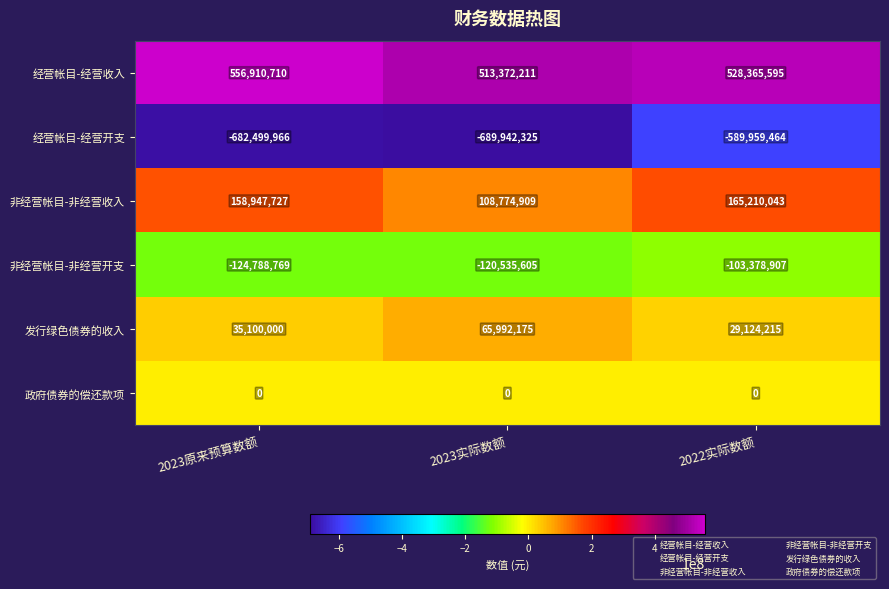

Between 2023原来预算数额 and 2022实际数额, which series saw the biggest shift?

经营帐目-经营开支